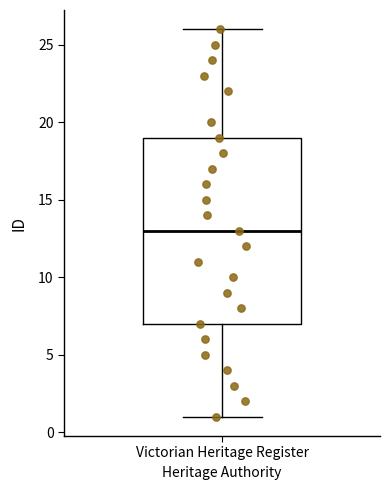

Transcribe this box plot: give where the median line is, the range the box spans, and where the two whiskers end, as read against the y-axis. The values are not printed on the chart, so give them approximately, as read against the axis.

median 13, box 7 to 19, whiskers 1 to 26